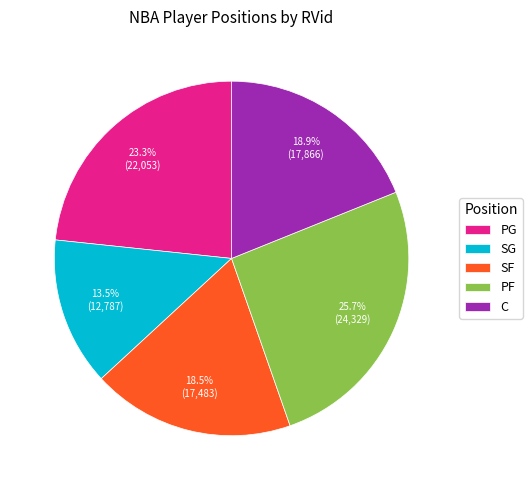

Is there any slice that represents more than half of the pie?

No